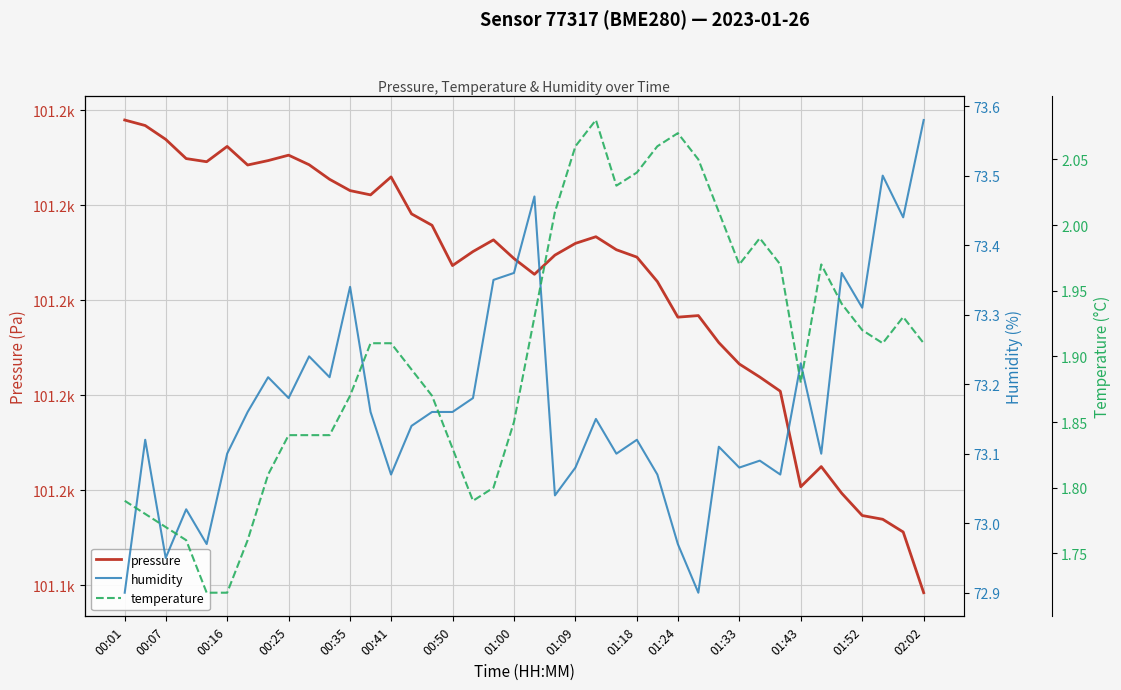

What is the difference between the highest and lowest values at 01:18?

101207.1